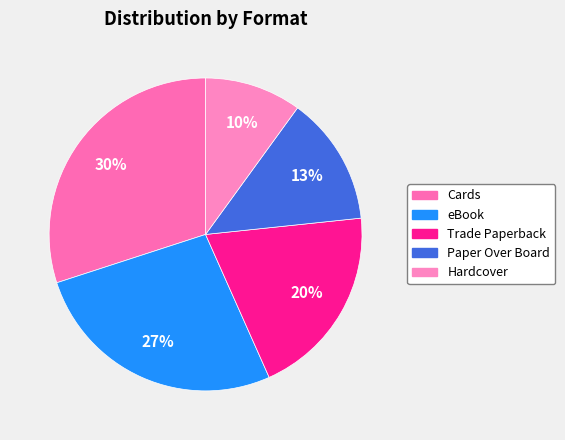

Is there any slice that represents more than half of the pie?

No